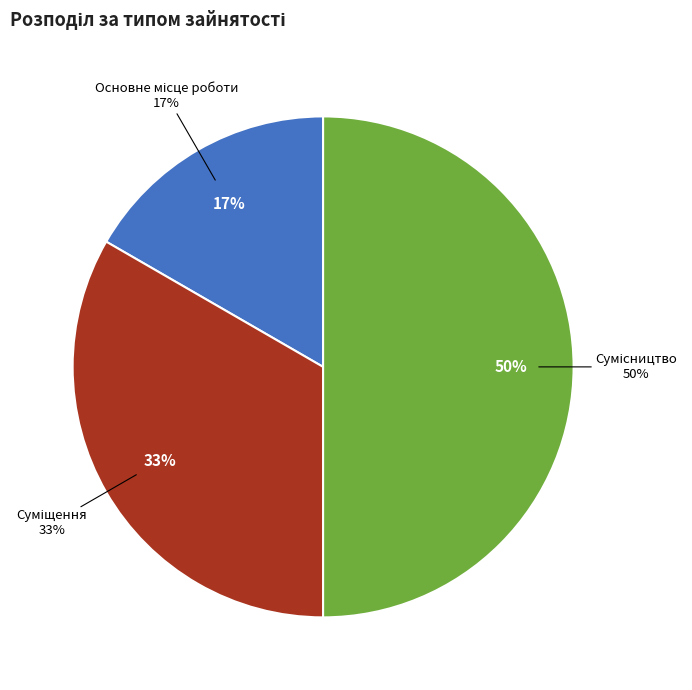

Combined, do Основне місце роботи and Сумісництво account for over 50%?

Yes